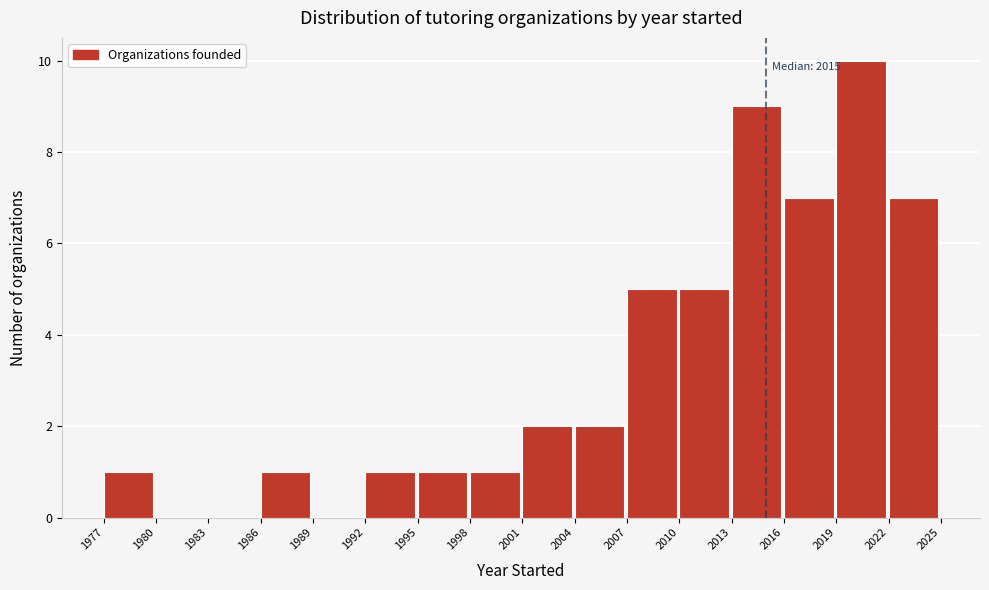

Which range on the x-axis has the tallest bar?

2019 to 2022